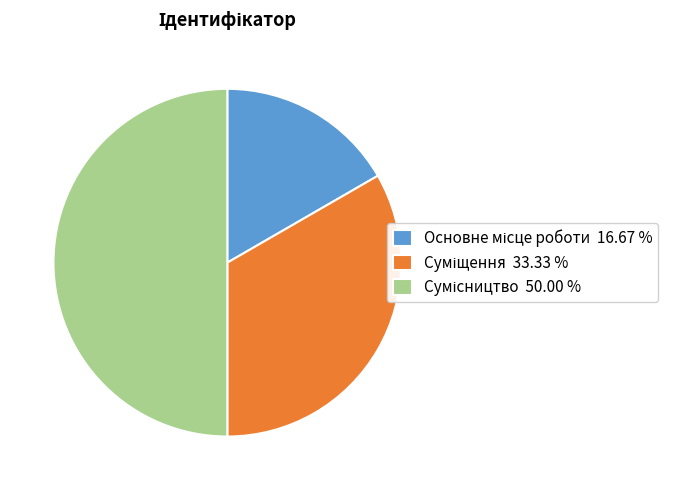

What is the total percentage of Основне місце роботи and Суміщення?

50.0%